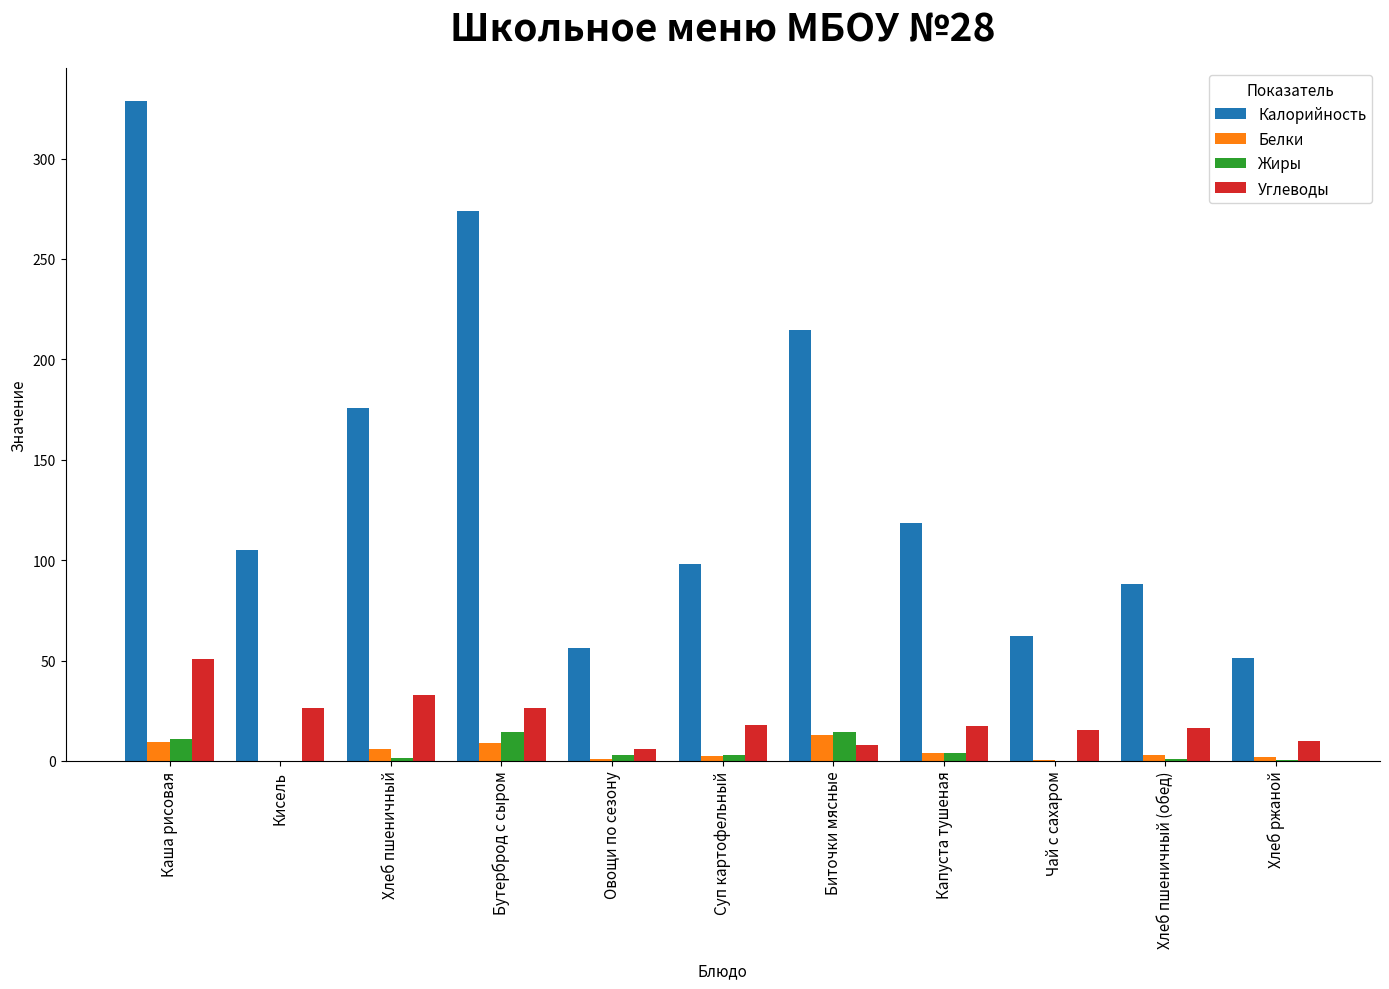

Which series changed the most between Кисель and Хлеб ржаной?

Калорийность